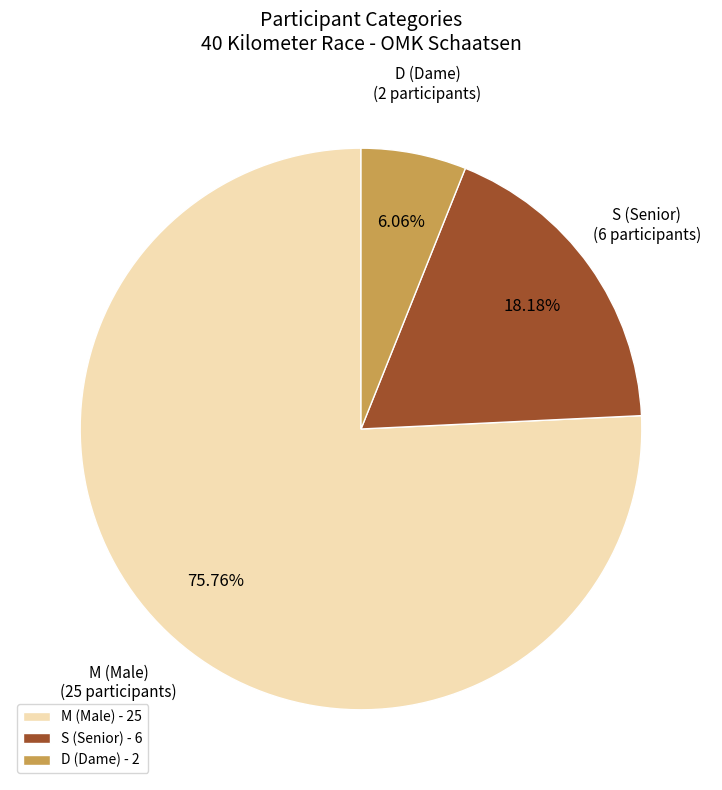

Approximately how many times larger is the value at S compared to D?

3.0